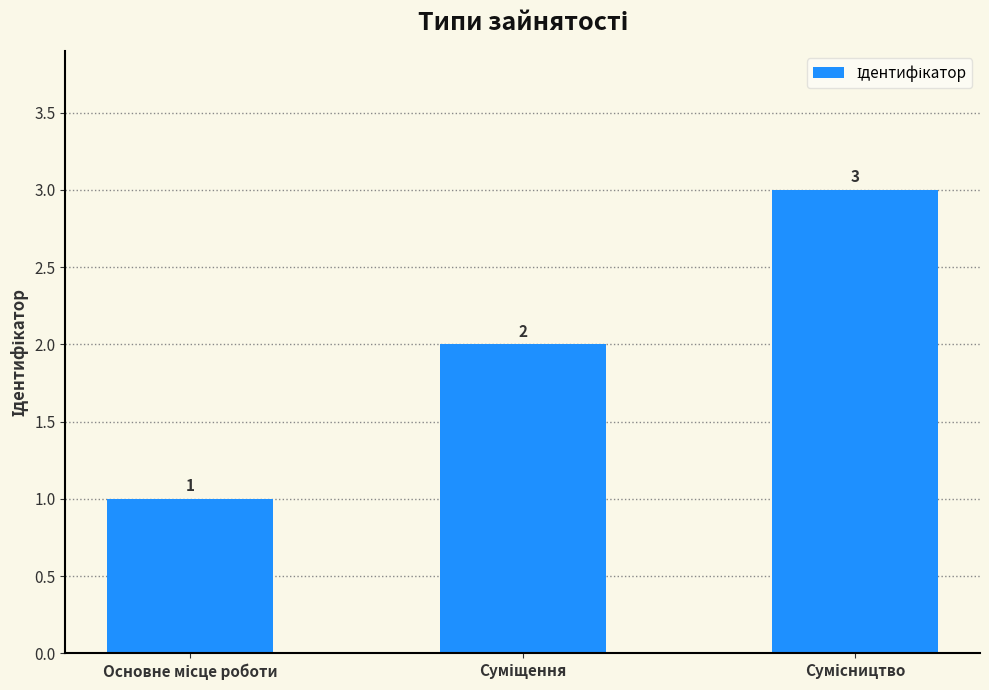

How many distinct data groups are displayed?

1